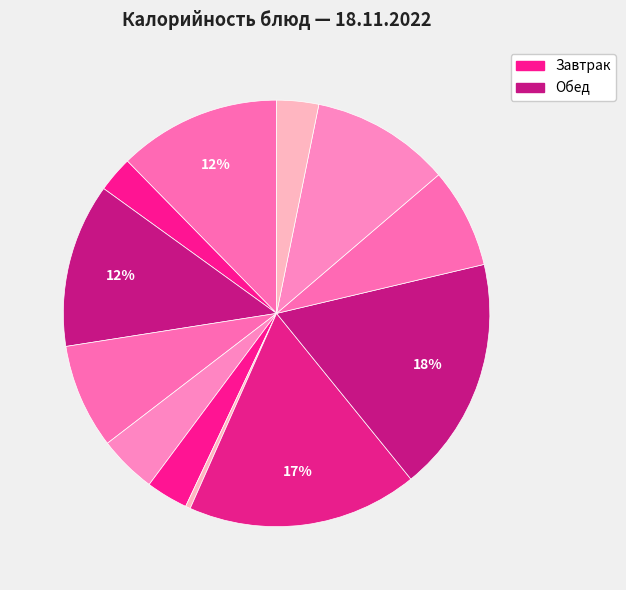

Count the number of slices in the pie.

12